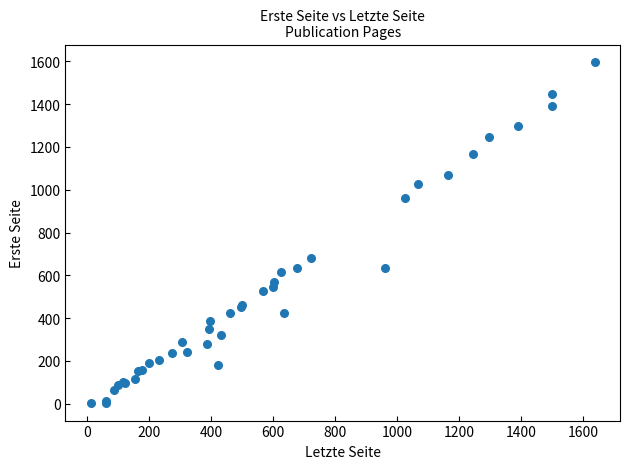

What Y value in the scatter plot is closest to 800?

680